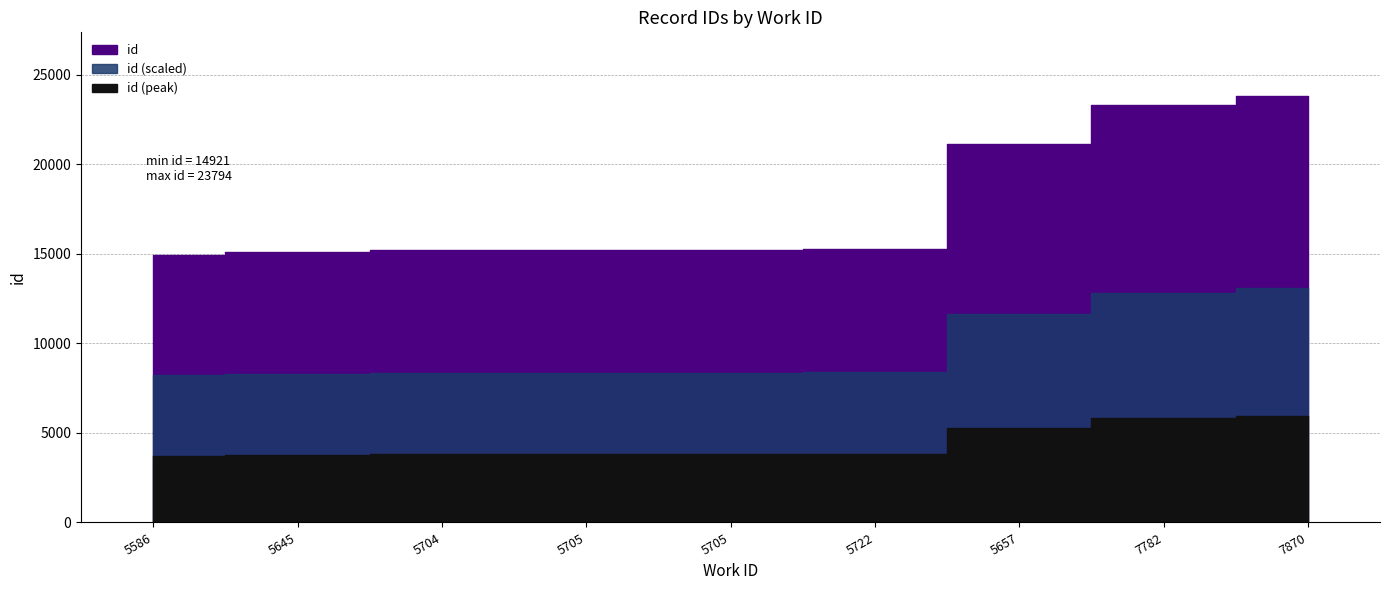

Which has a higher value, 7870 or 5586?

7870